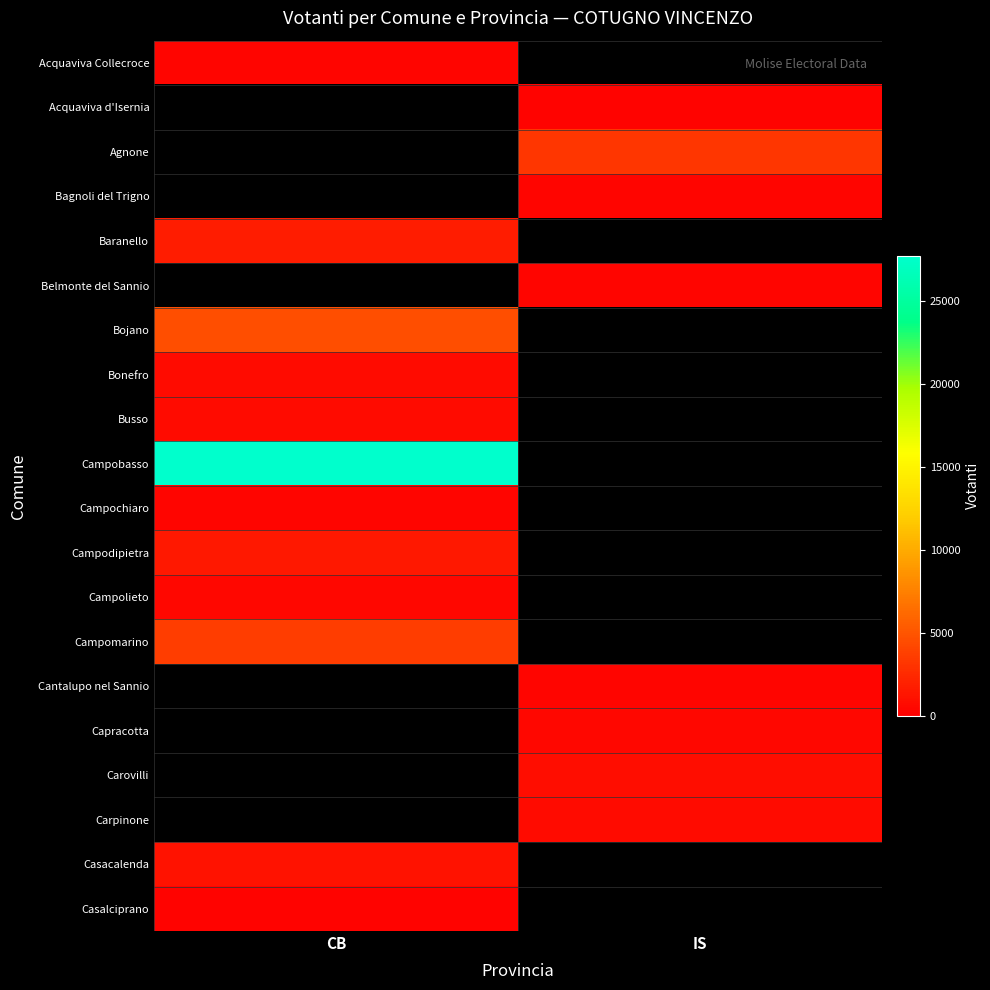

At IS, list the series in order from largest to smallest.

Acquaviva Collecroce, Agnone, Carovilli, Carpinone, Casacalenda, Casalciprano, Capracotta, Bagnoli del Trigno, Baranello, Belmonte del Sannio, Acquaviva d'Isernia, Bojano, Bonefro, Busso, Campobasso, Campochiaro, Campodipietra, Campolieto, Campomarino, Cantalupo nel Sannio